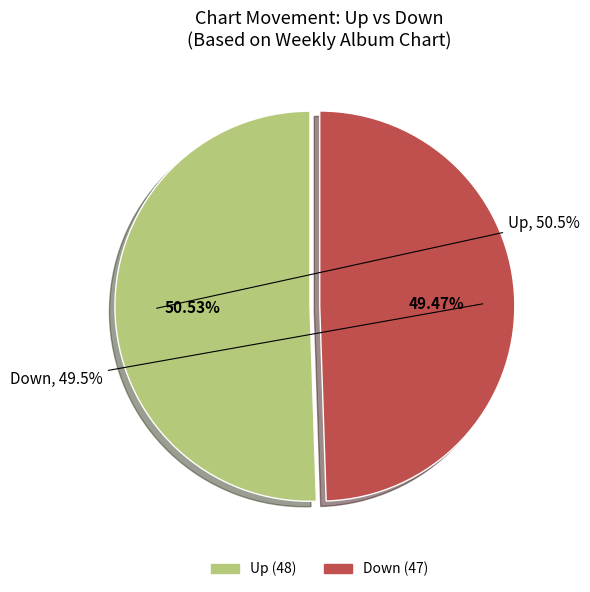

Approximately how many times larger is the value at down compared to up?

1.0